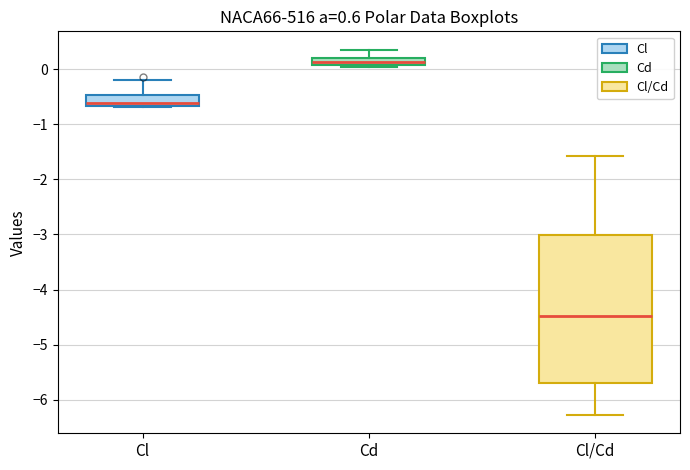

Where is the lower edge of the box for Cl on the y-axis? The values are not printed on the chart, so give them approximately, as read against the axis.

-0.7